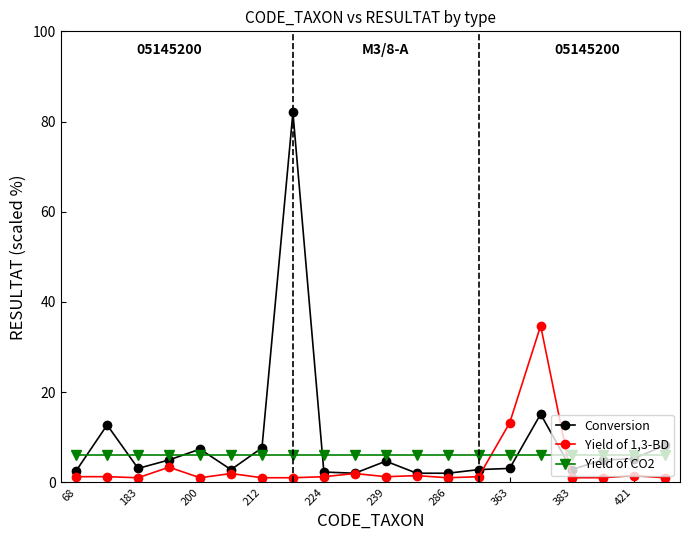

What is the greatest value displayed?

82.0